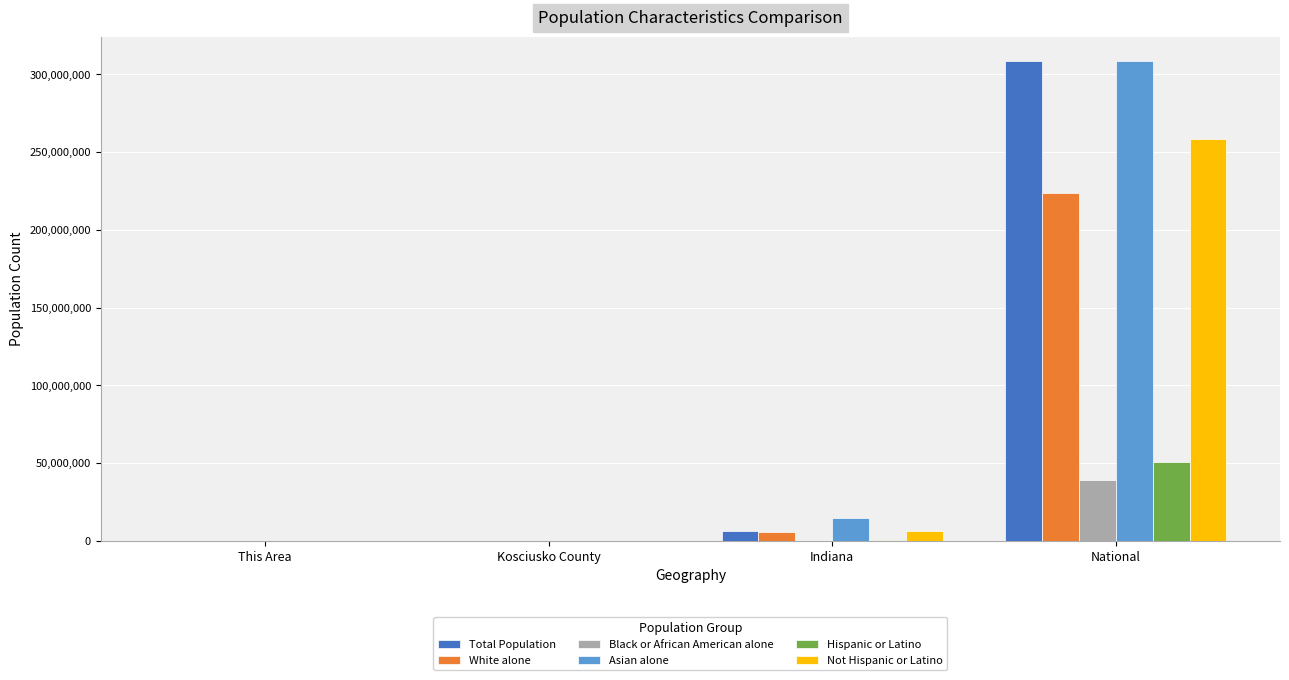

The Total Population series shows 77358 at Kosciusko County. True or false?

True